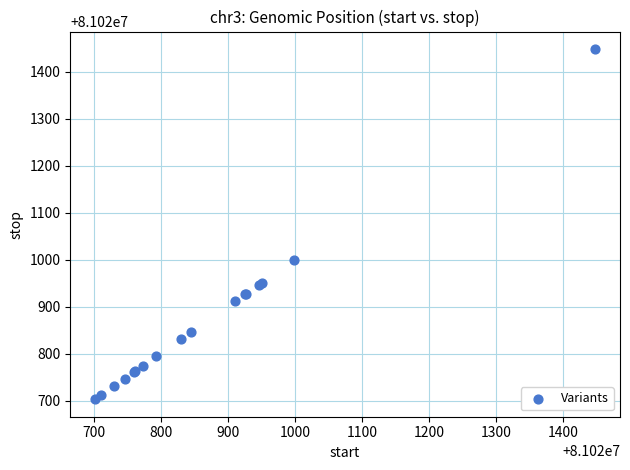

What Y value in the scatter plot is closest to 81021075?

81020999